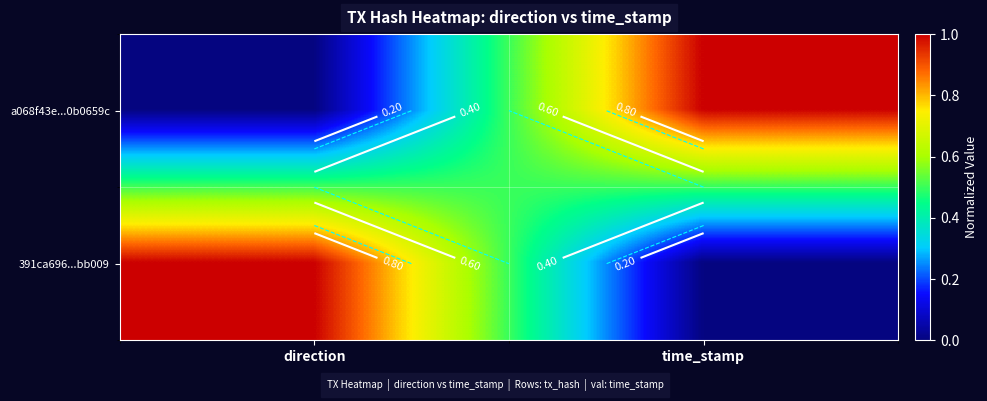

What is the difference between the 391ca696...bb009 values at time_stamp and direction?

1